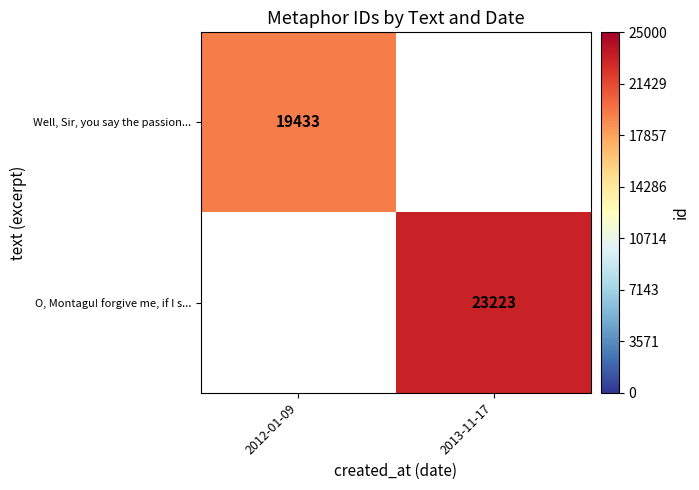

What is the minimum value shown in the chart?

19433.0